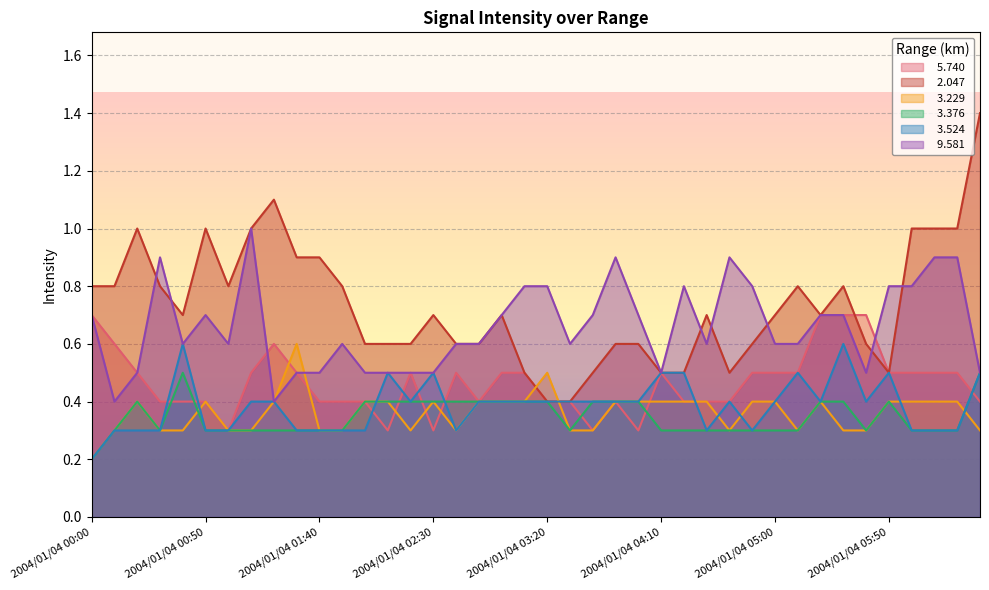

What is the sum of the   3.229 values at 2004/01/04 01:50 and 2004/01/04 05:10?

0.6